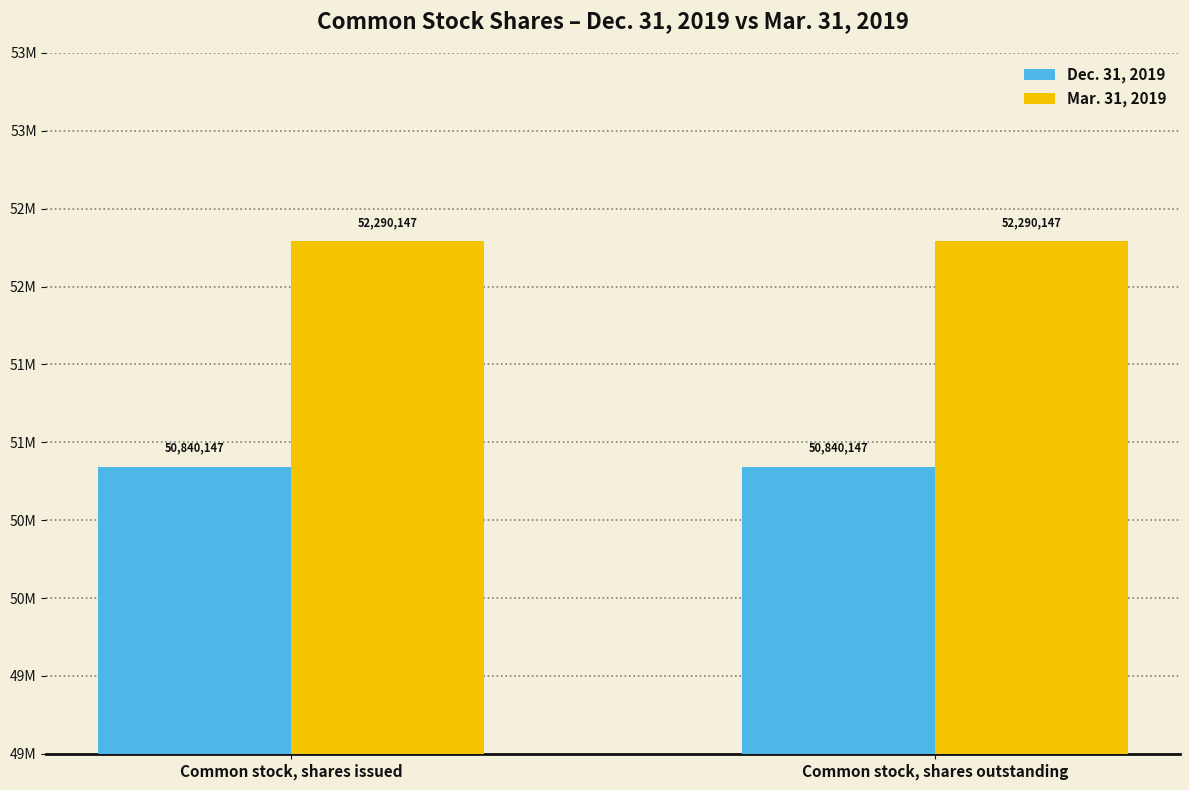

What is the label of the 2nd bar from the left?

Common stock, shares outstanding